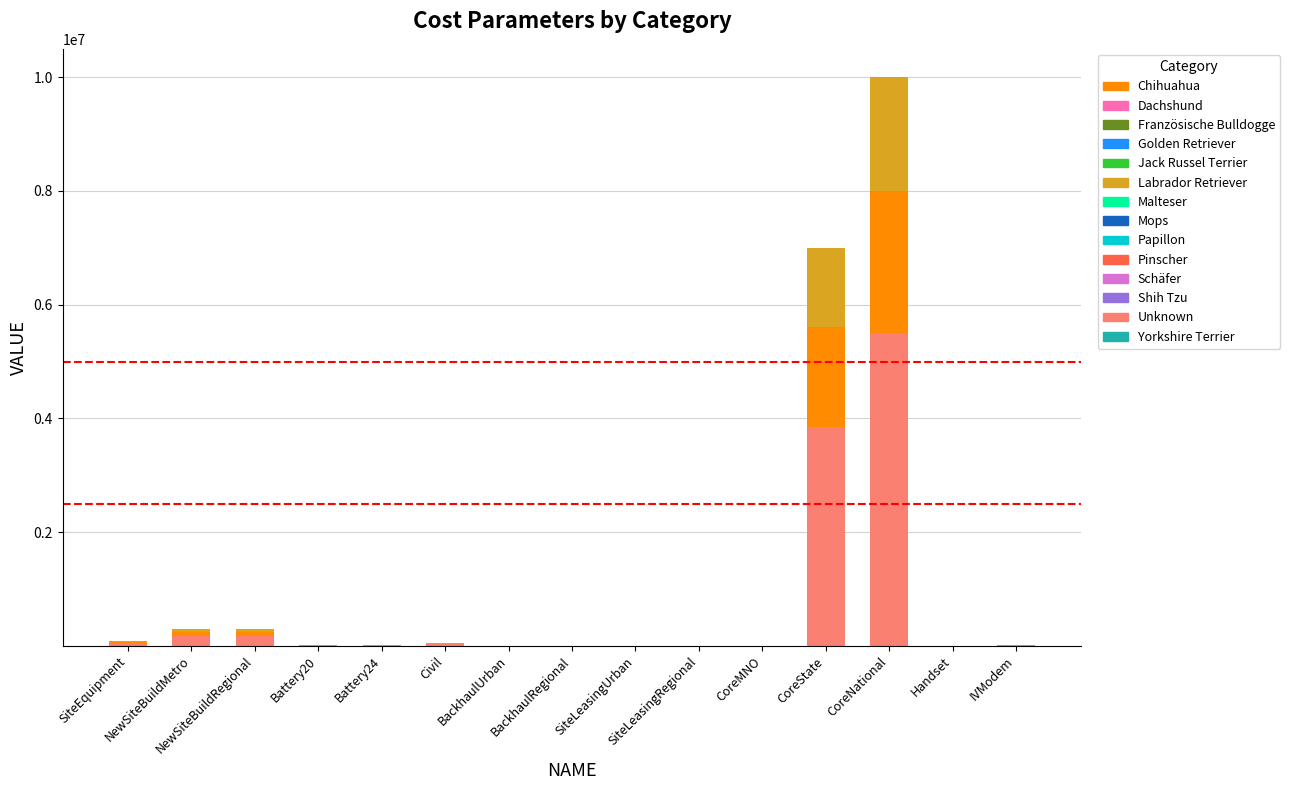

What is the highest value of the Unknown series?

5500000.0